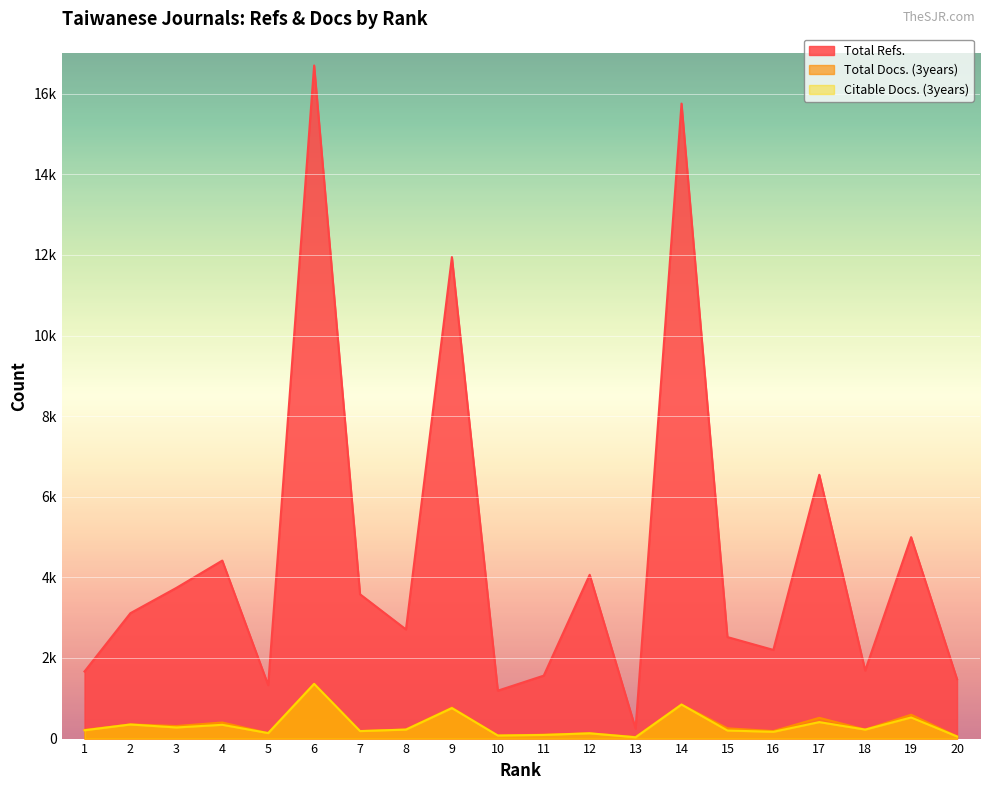

What is the value of the Total Docs. (3years) point at the 14th from the left?

845